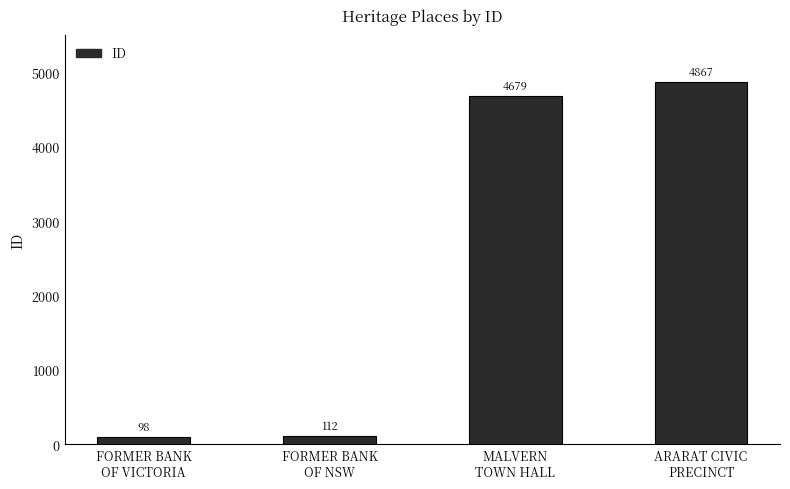

Is it true that the value at MALVERN
TOWN HALL is 7505?

False